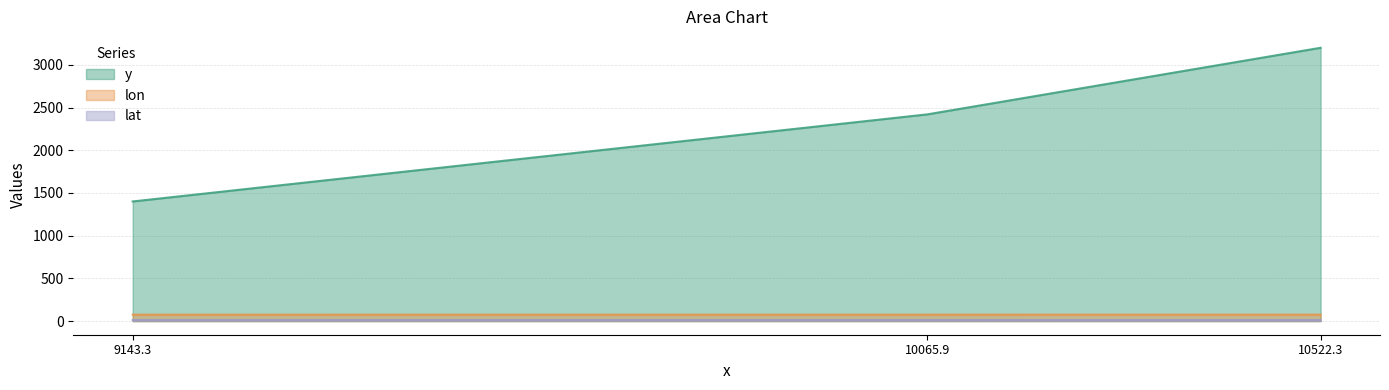

What is the average value of the y series?

2339.8